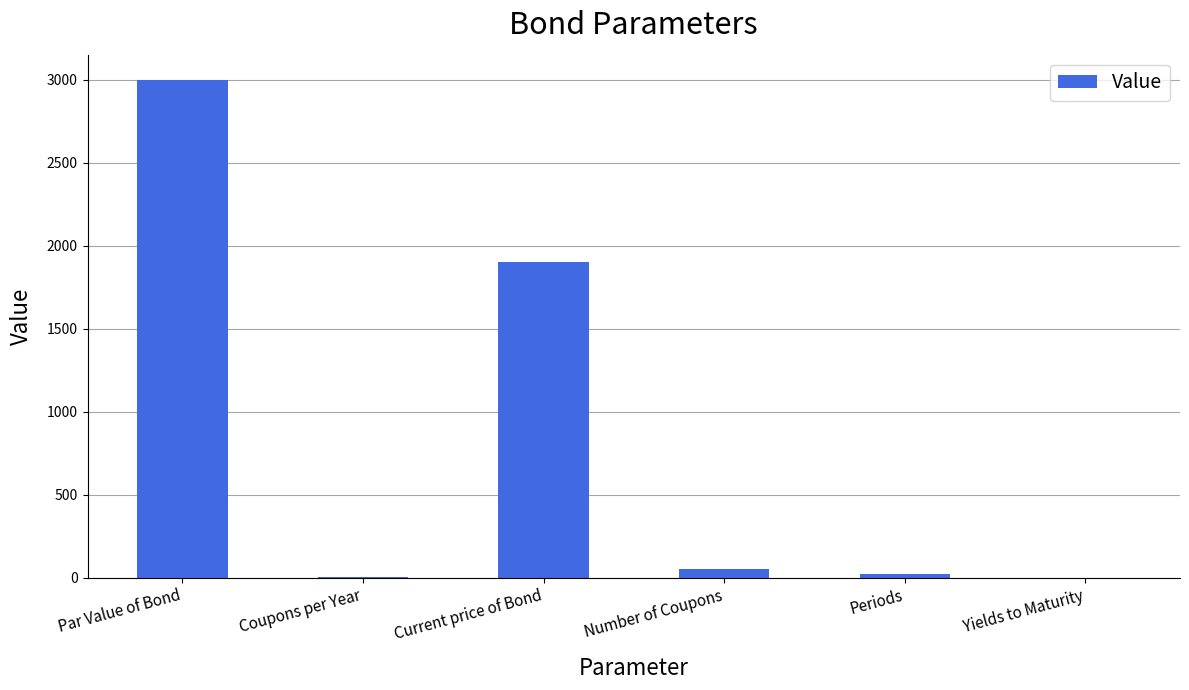

How many series are shown in this chart?

1